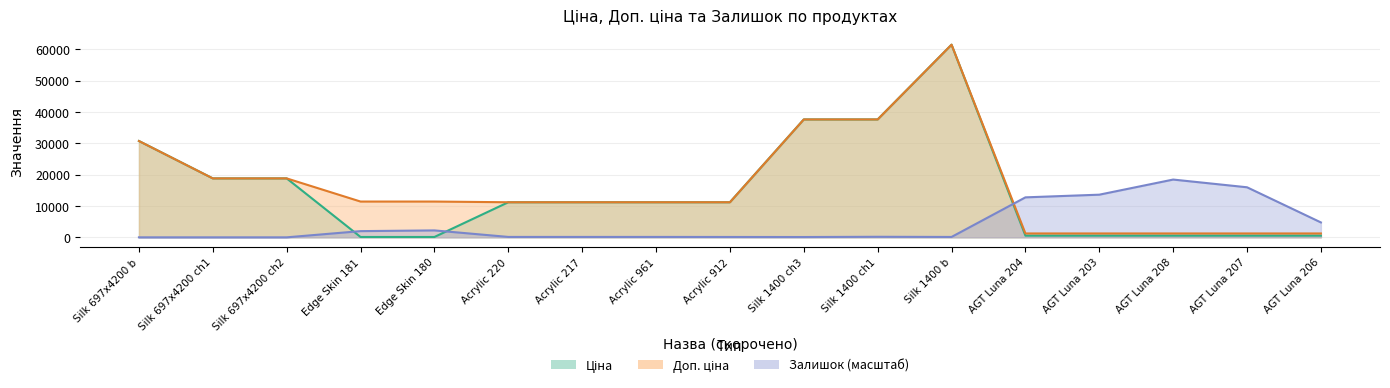

What is the sum of the Ціна values at Acrylic 217 and Edge Skin 180?

11302.3